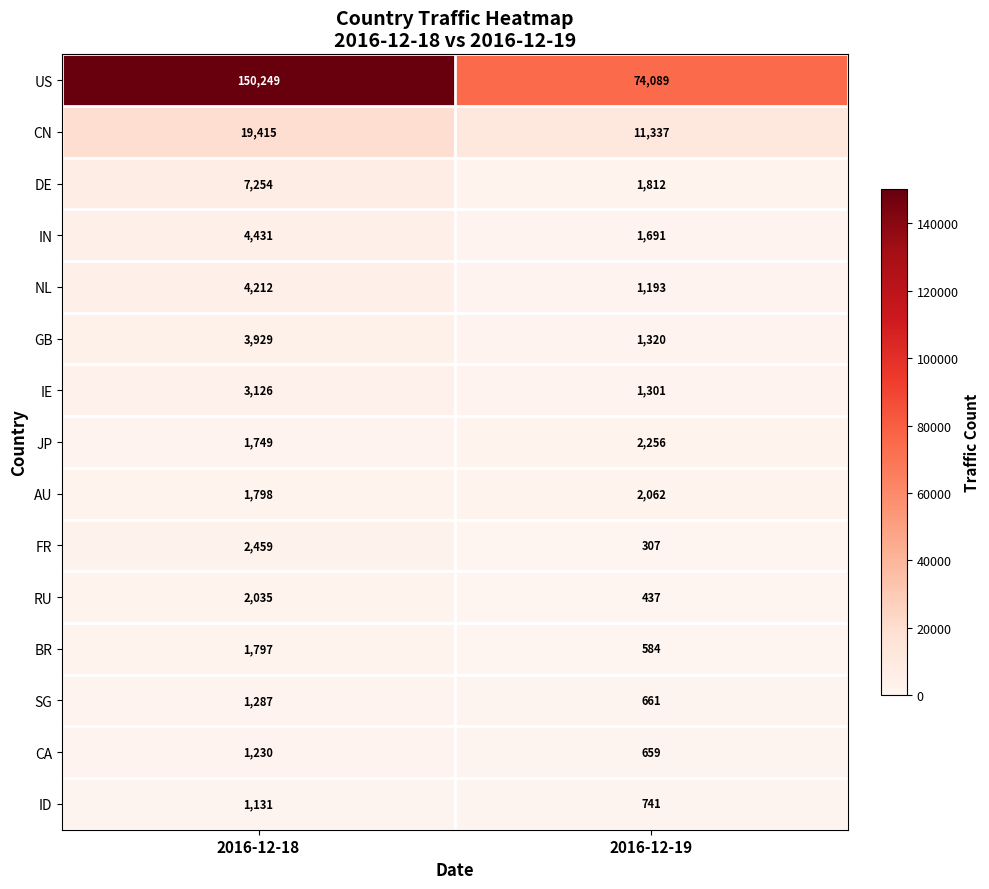

Reading right to left, list all the values displayed in this chart.

US: 74089	150249
CN: 11337	19415
DE: 1812	7254
IN: 1691	4431
NL: 1193	4212
GB: 1320	3929
IE: 1301	3126
JP: 2256	1749
AU: 2062	1798
FR: 307	2459
RU: 437	2035
BR: 584	1797
SG: 661	1287
CA: 659	1230
ID: 741	1131